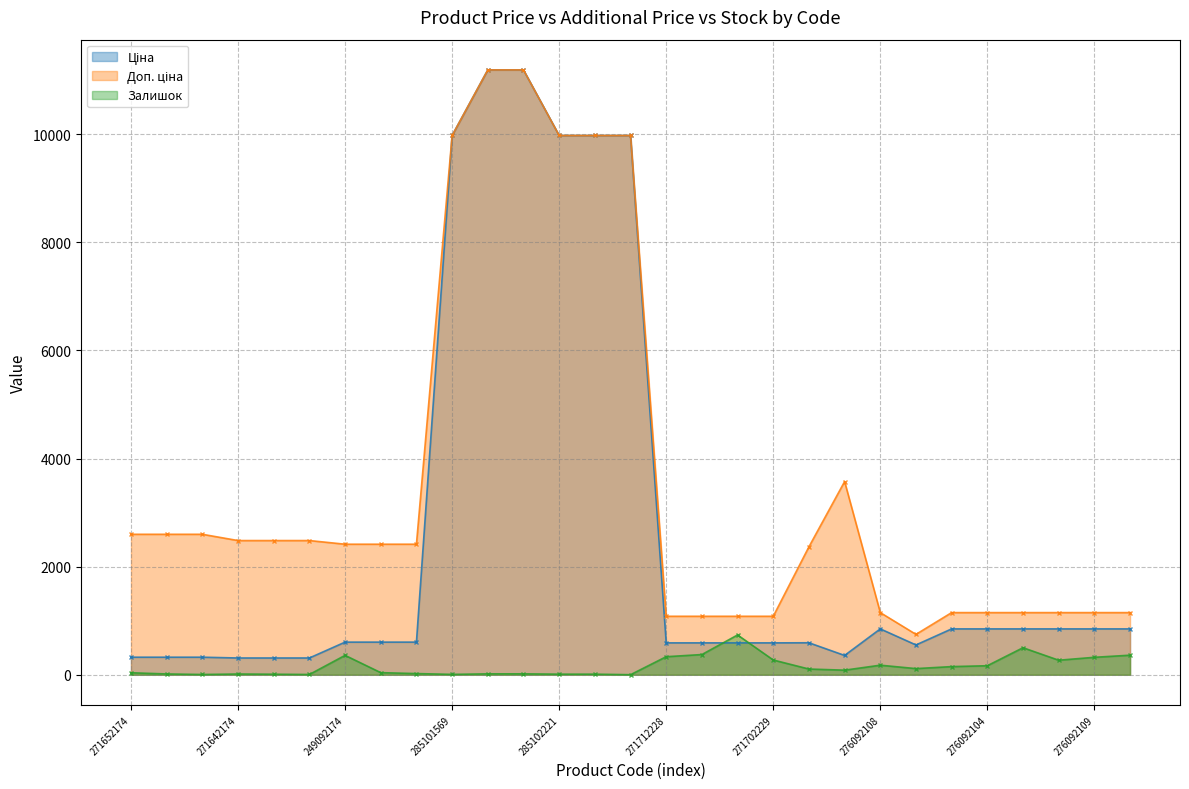

What is the difference between the highest and lowest values at 285102221?

9964.0